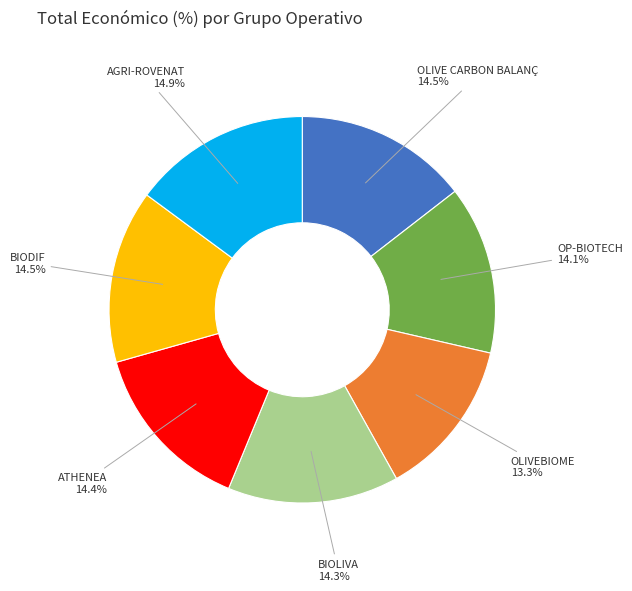

To the nearest percent, what is the difference between the AGRI-ROVENAT and OP-BIOTECH slice percentages?

1%